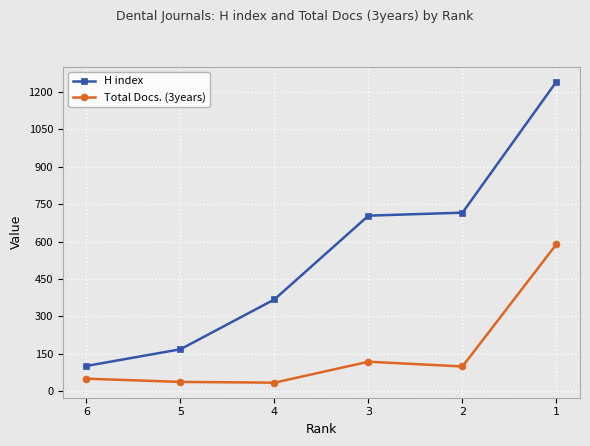

Count the number of categories in the chart.

6